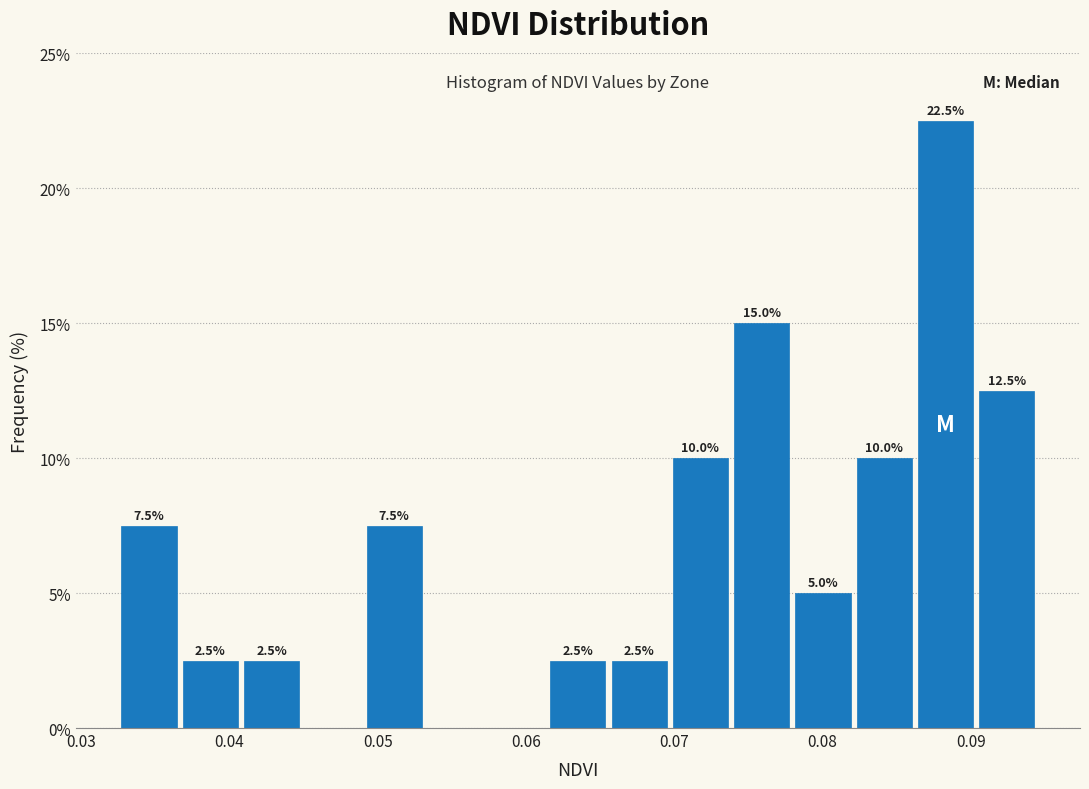

Which range on the x-axis has the tallest bar?

0.086 to 0.090